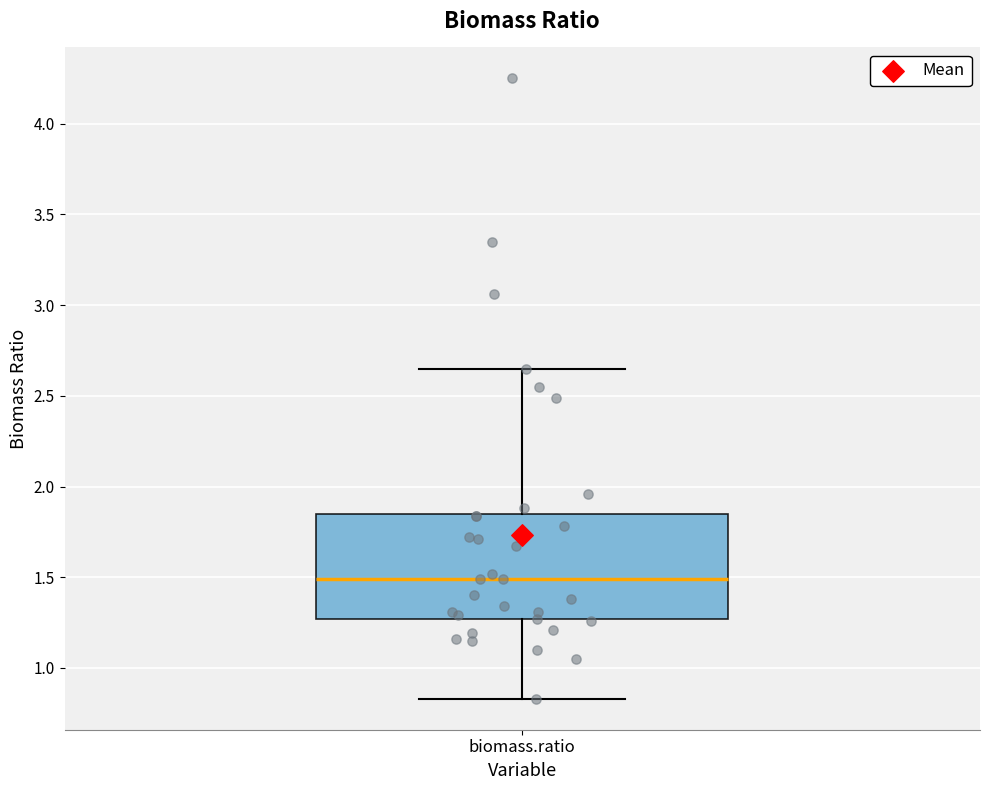

Read this box plot against the y-axis: the position of the median line, the range covered by the box, and the ends of both whiskers. The values are not printed on the chart, so give them approximately, as read against the axis.

median 1.50, box 1.25 to 1.85, whiskers 0.85 to 2.65